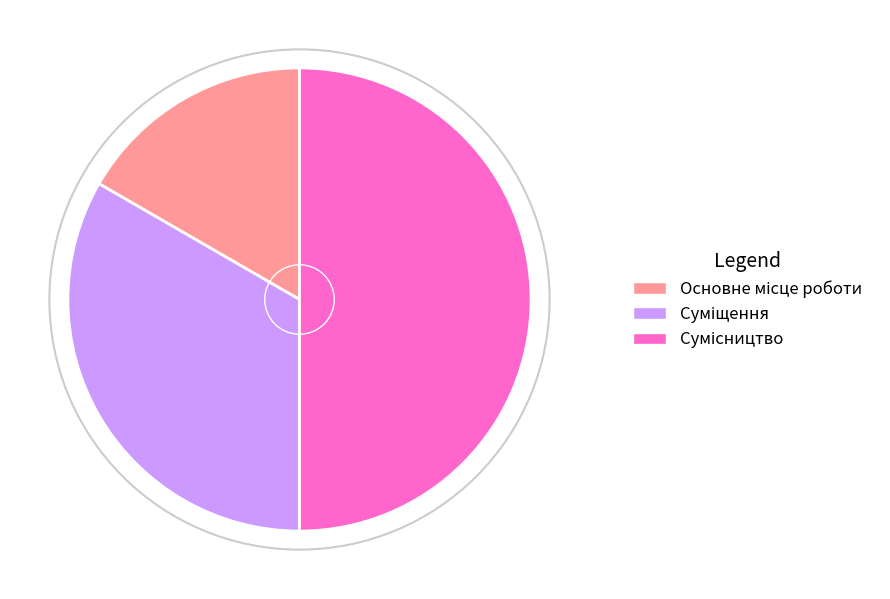

To the nearest percent, what portion does Основне місце роботи represent?

17%